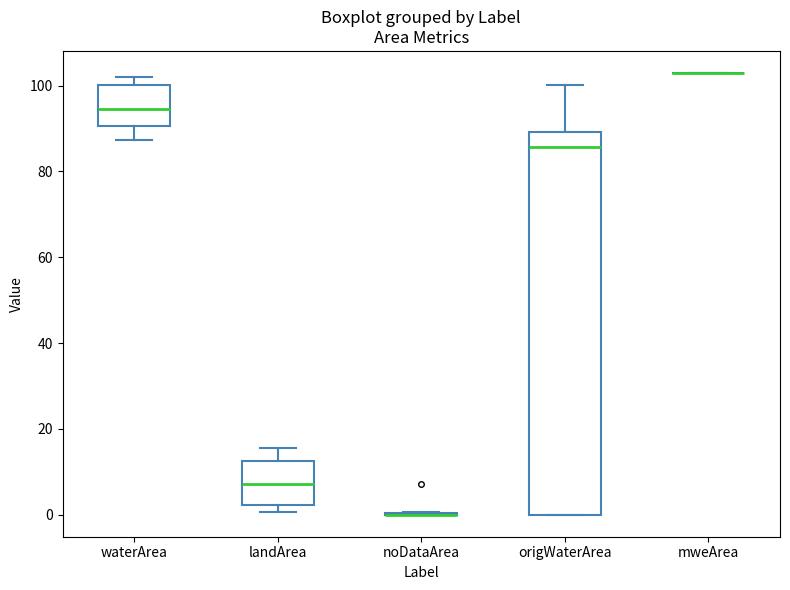

Reading left to right, read every box against the y-axis: the position of its median line, the range the box covers, and the ends of its whiskers. The values are not printed on the chart, so give them approximately, as read against the axis.

waterArea: median 94, box 90 to 100, whiskers 88 to 102
landArea: median 8, box 2 to 12, whiskers 0 to 16
noDataArea: box collapsed to a line at 0, whiskers 0 to 0
origWaterArea: median 86, box 0 to 90, whiskers 0 to 100
mweArea: box collapsed to a line at 102, whiskers 102 to 102